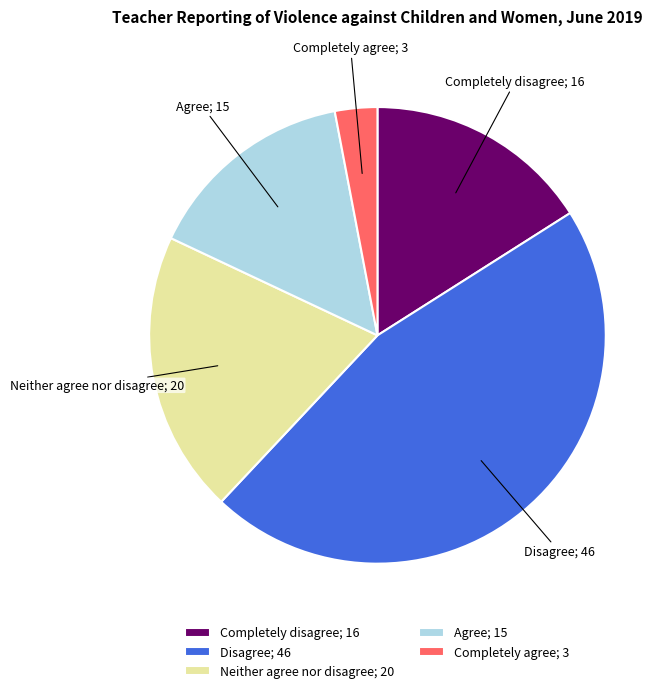

Does Disagree account for over 50% of the chart?

No